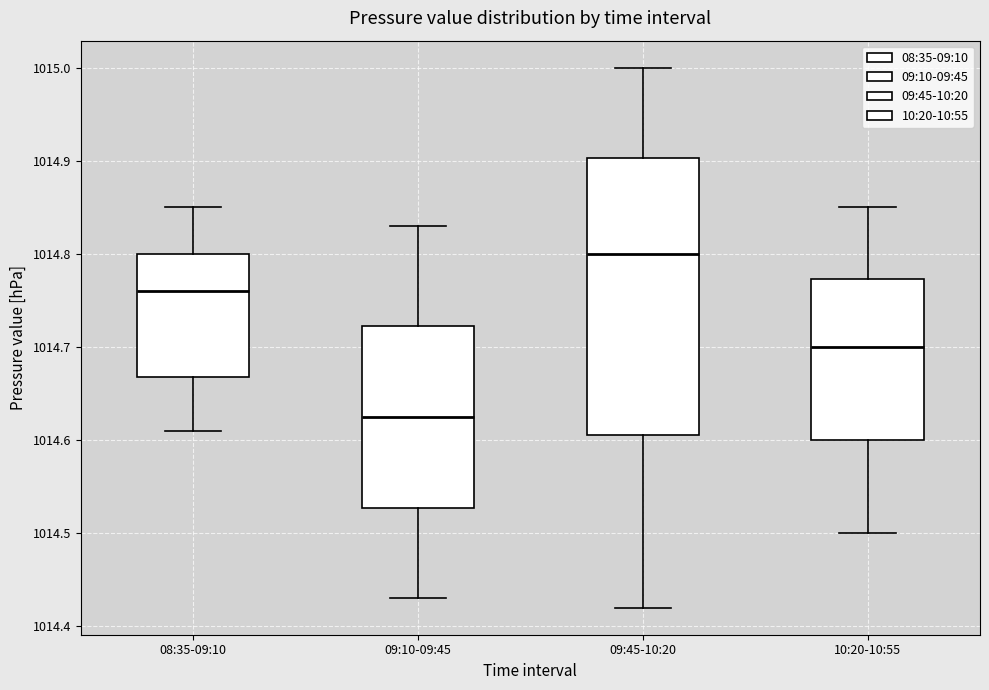

Comparing the boxes themselves (not the whiskers), which one is the tallest?

09:45-10:20